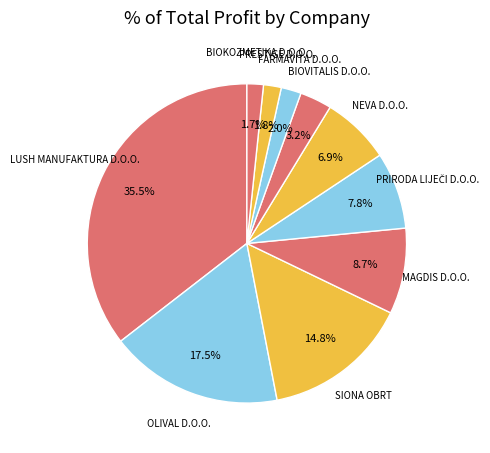

How many segments does this pie chart have?

10